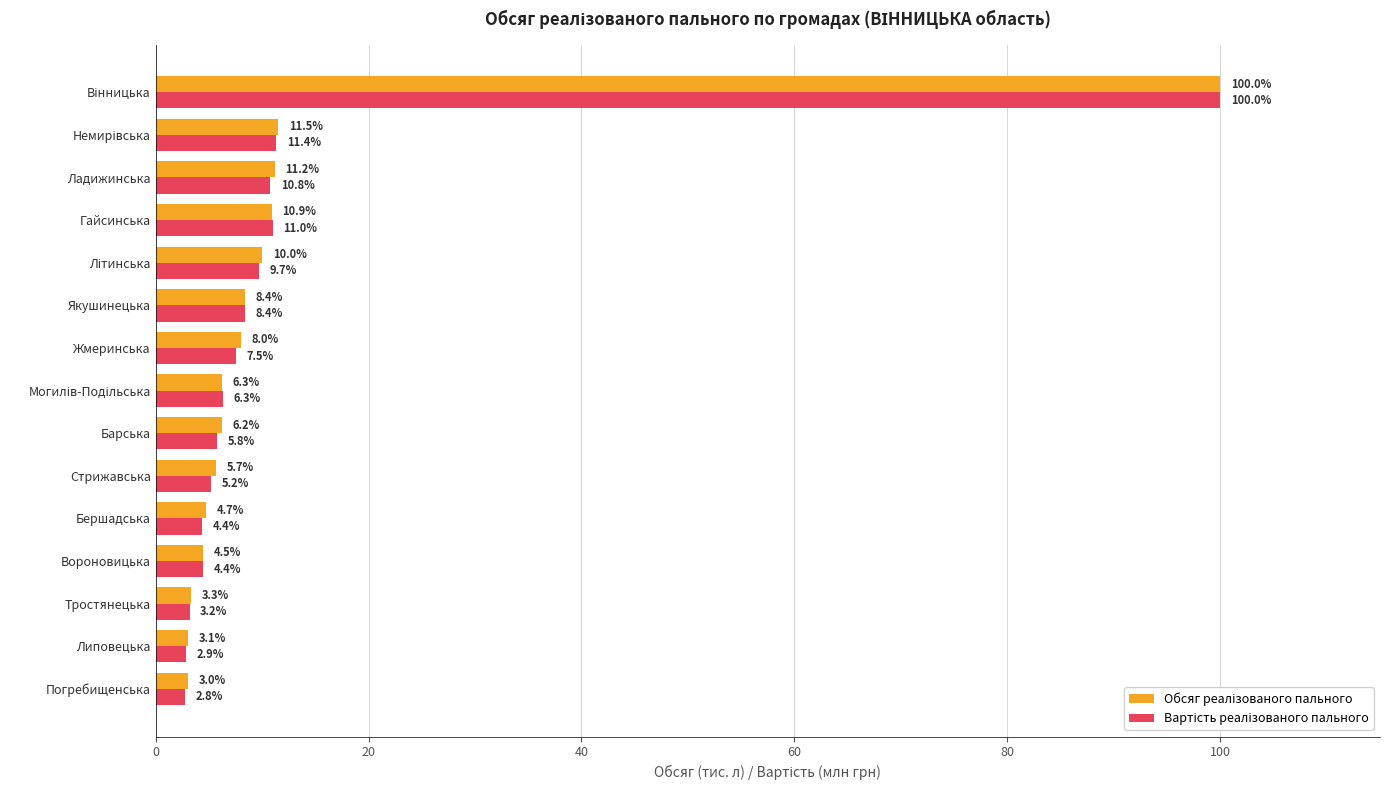

What is the total value across all series at Гайсинська?

21.9